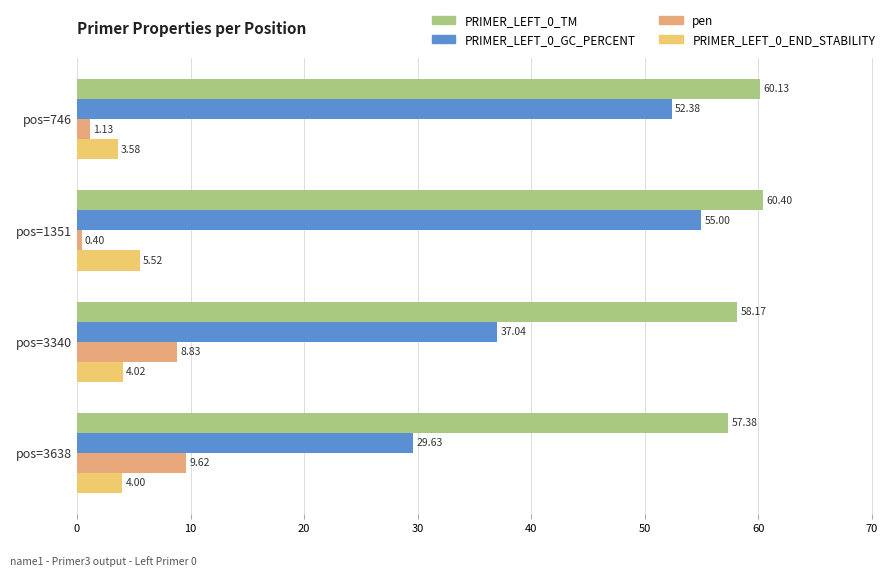

Count the number of categories in the chart.

4